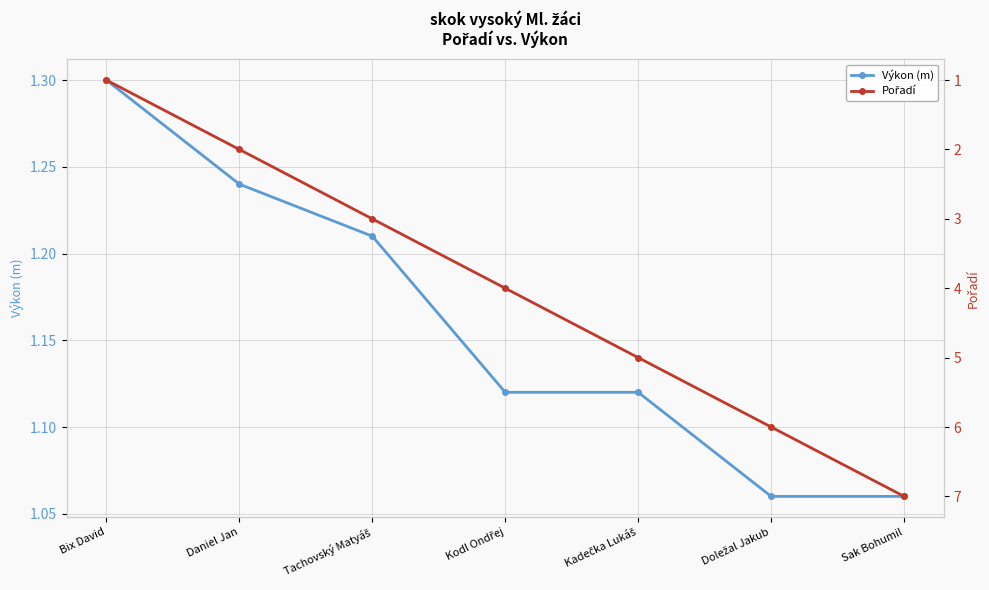

What is the minimum value shown in the chart?

1.0